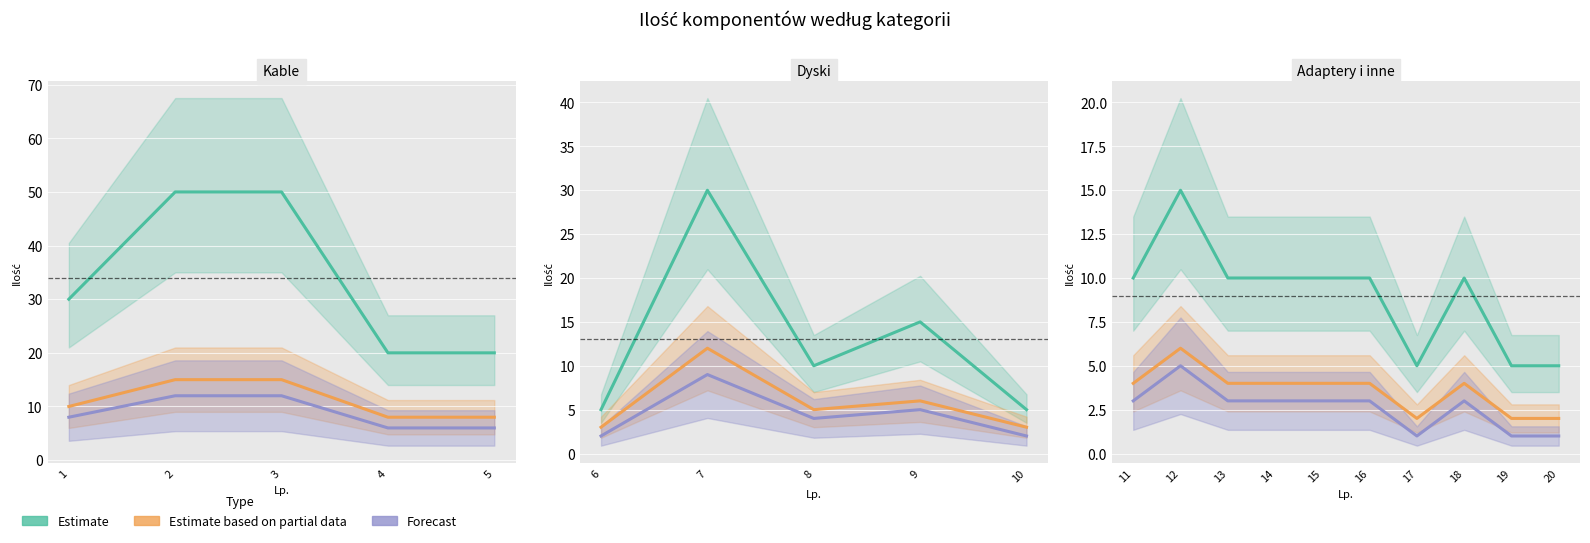

At which category is the sum across all series the highest?

12